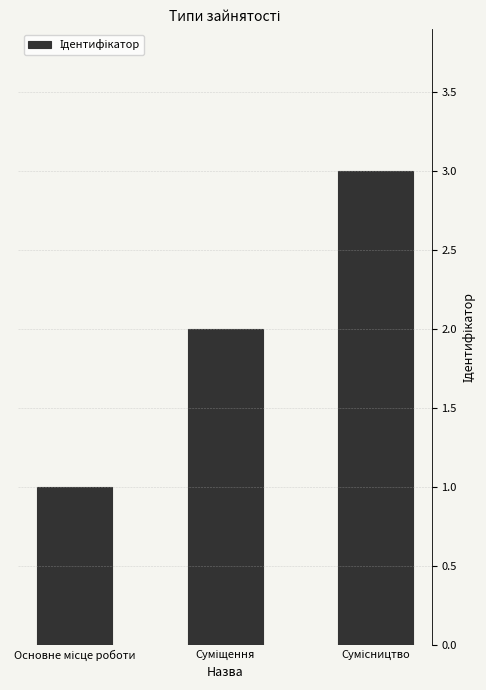

What is the sum of all values?

6